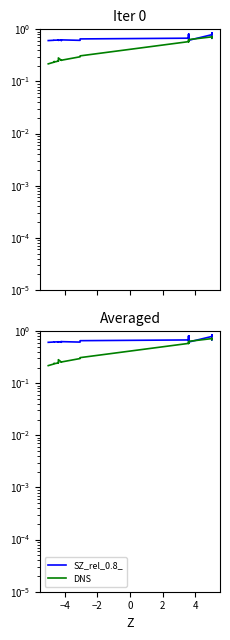

In value, how many points are lower than both neighbors (excluding endpoints)?

5